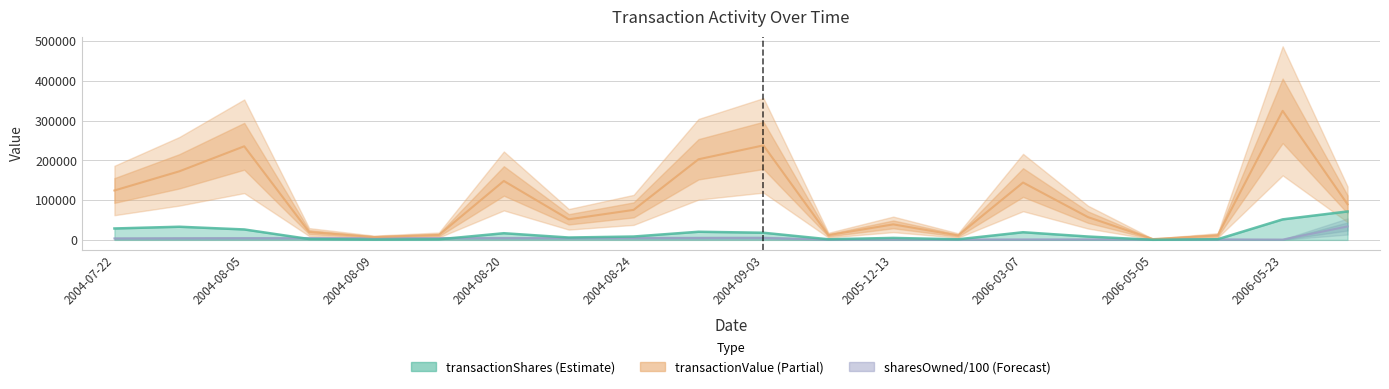

What is the label of the 11th point from the left?

2004-09-03